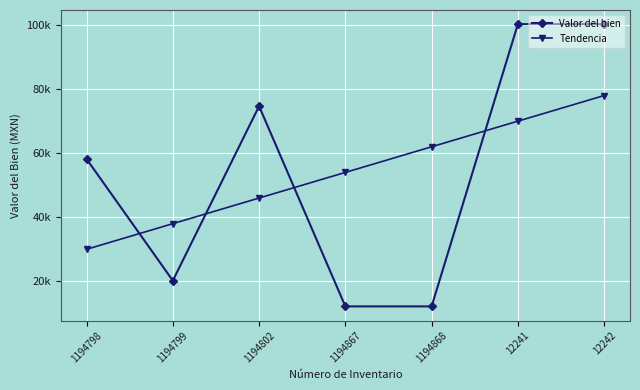

What is the approximate value of Tendencia at 12241?

69835.3